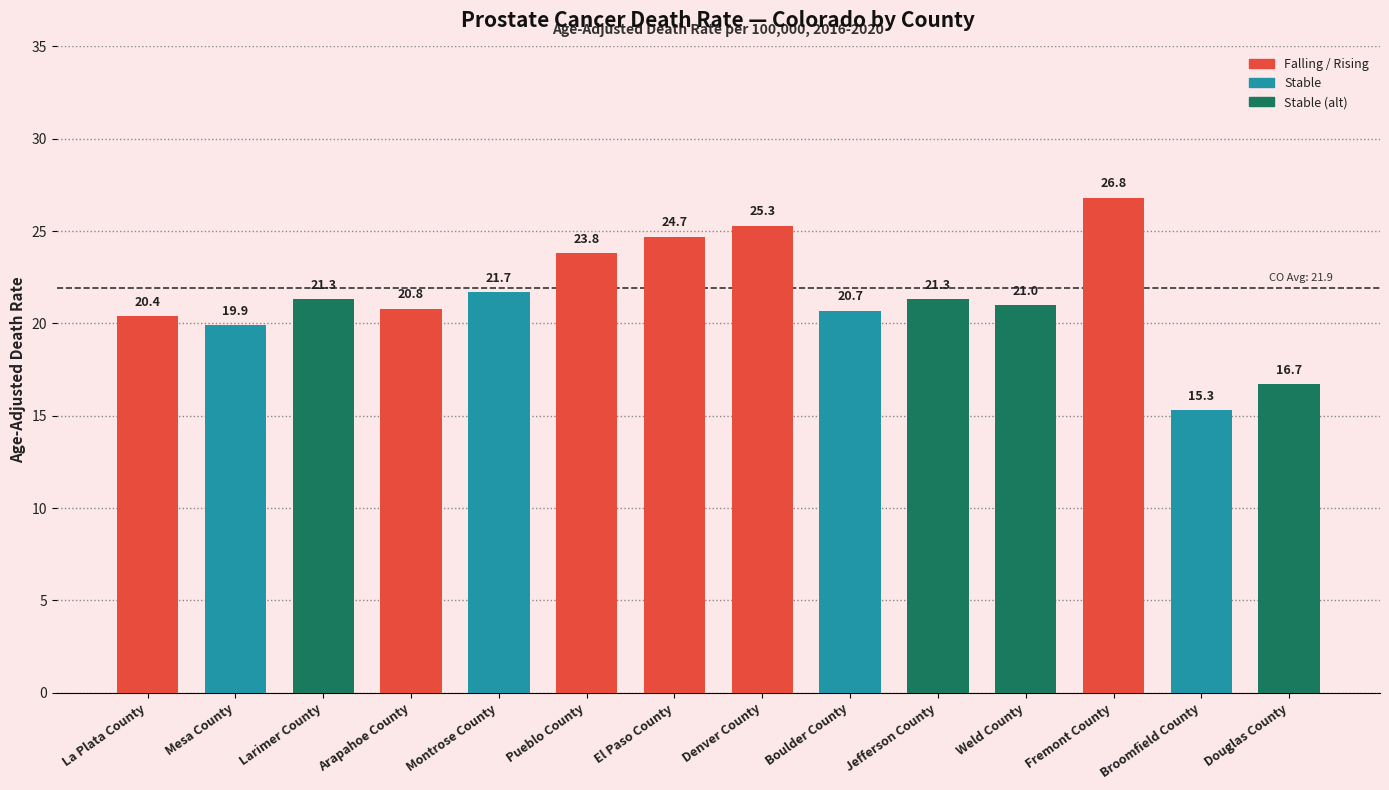

Where does the data first go above 21?

Larimer County